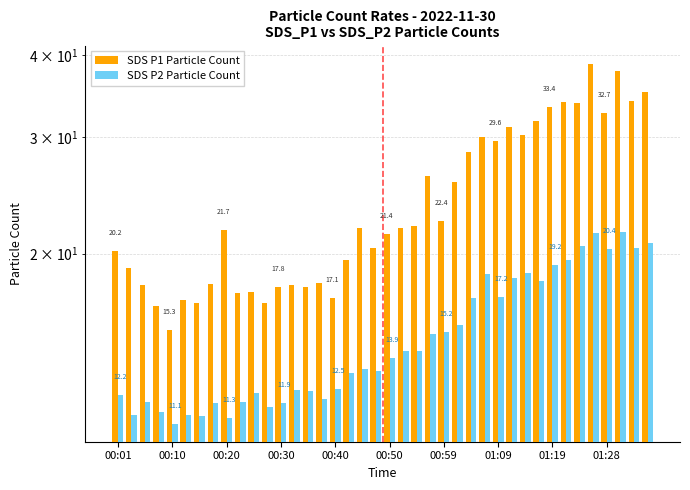

Rank the series at 01:09 from highest to lowest value.

SDS P1 Particle Count, SDS P2 Particle Count